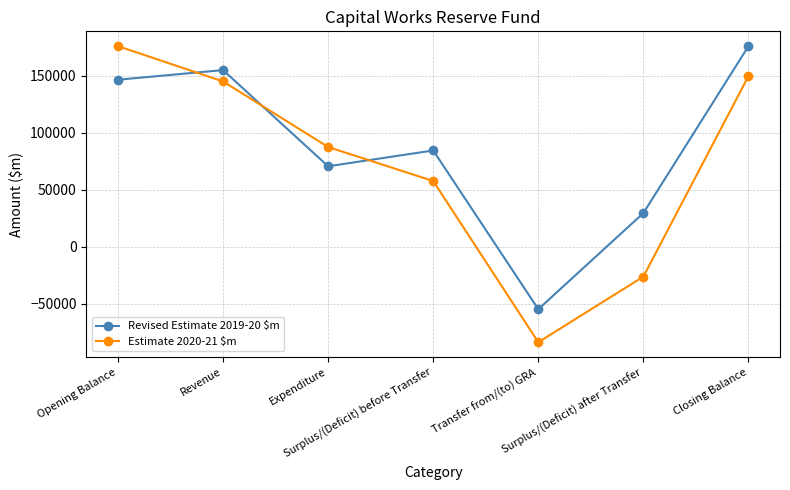

Which category has the highest value in the Estimate 2020-21 $m series?

Opening Balance